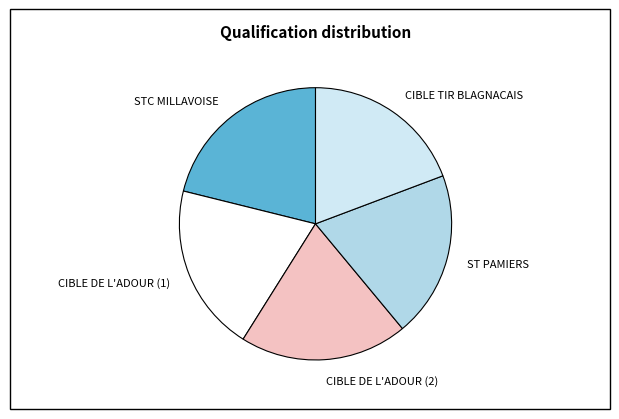

What is the largest slice in the pie chart?

STC MILLAVOISE